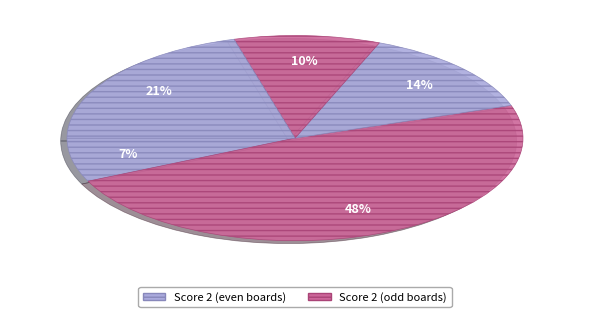

How many slices are in this pie chart?

5